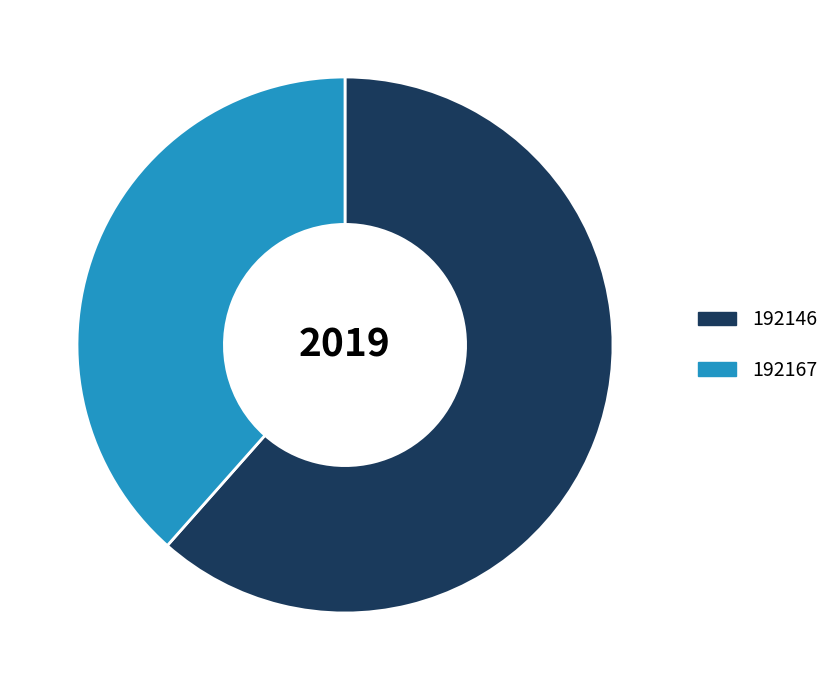

Which category has the smallest portion of the pie?

192167